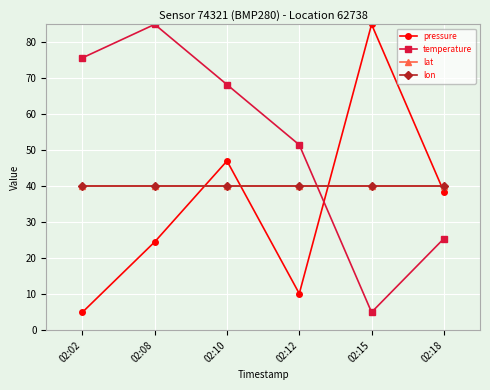

Is this an area chart (filled region under the line)?

No